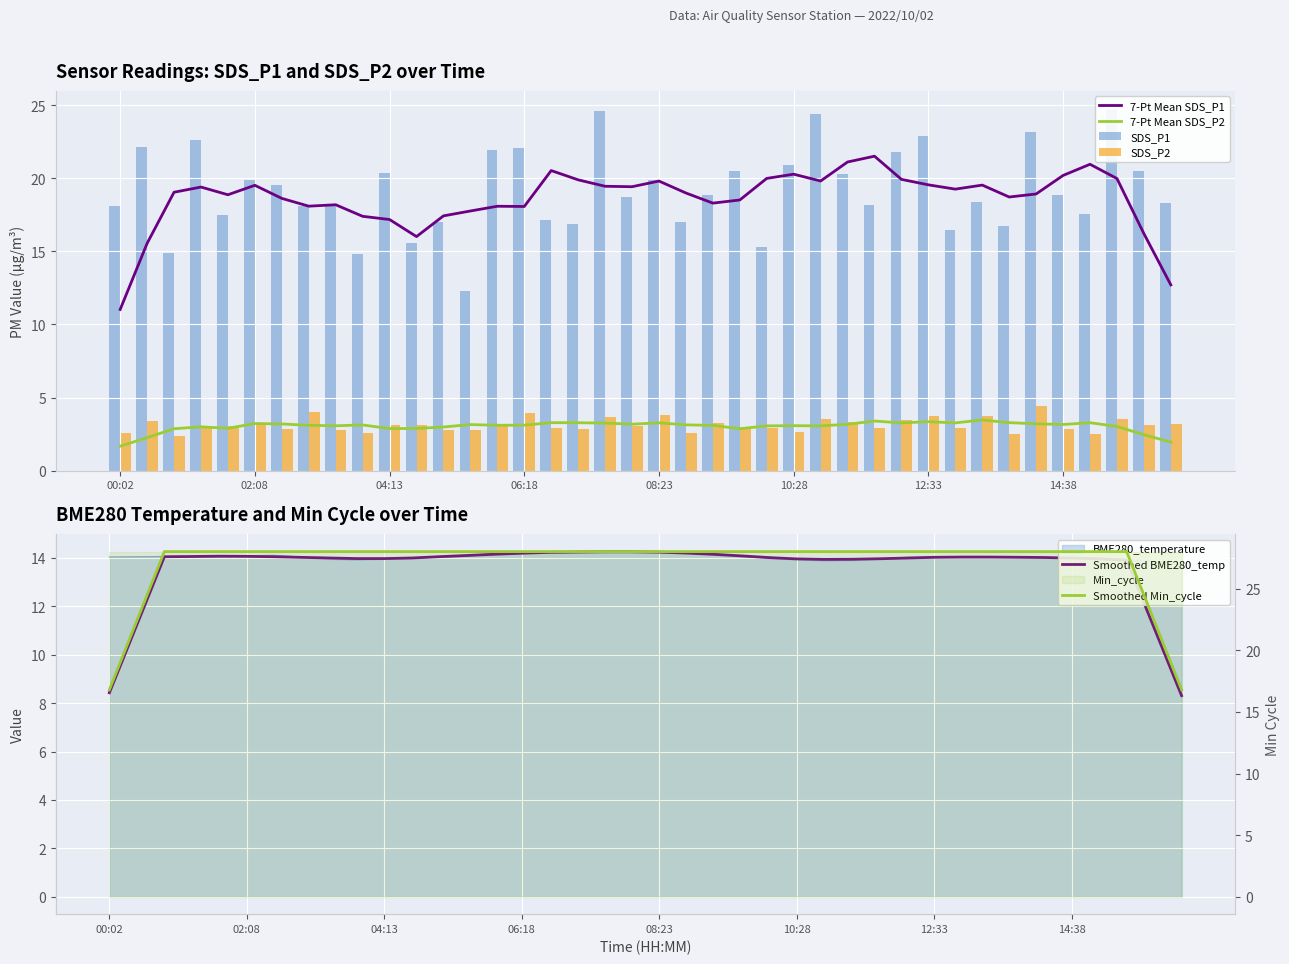

The 7-Pt Mean SDS_P2 series shows 3.1 at 10:28. True or false?

True